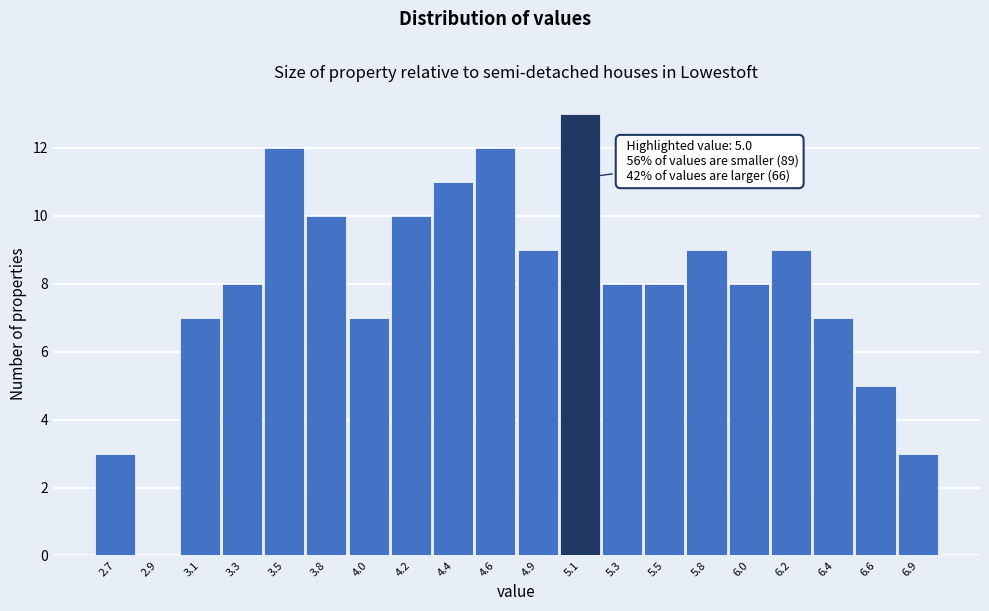

Reading left to right, list all the values displayed in this chart.

2.7=3	2.9=0	3.1=7	3.3=8	3.5=12	3.8=10	4.0=7	4.2=10	4.4=11	4.6=12	4.9=9	5.1=13	5.3=8	5.5=8	5.8=9	6.0=8	6.2=9	6.4=7	6.6=5	6.9=3